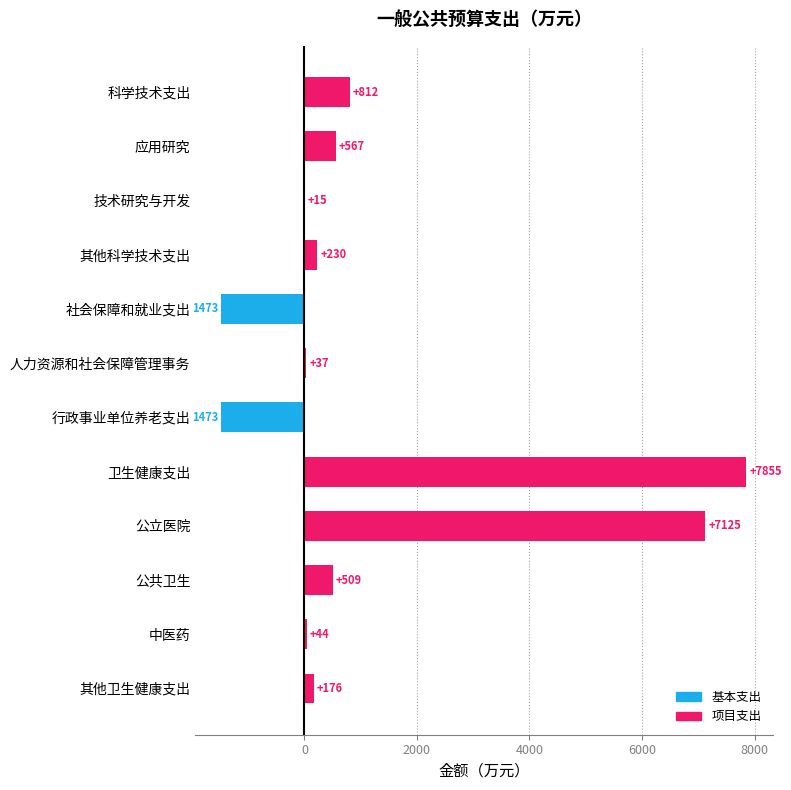

Which label corresponds to the largest value in the chart?

卫生健康支出